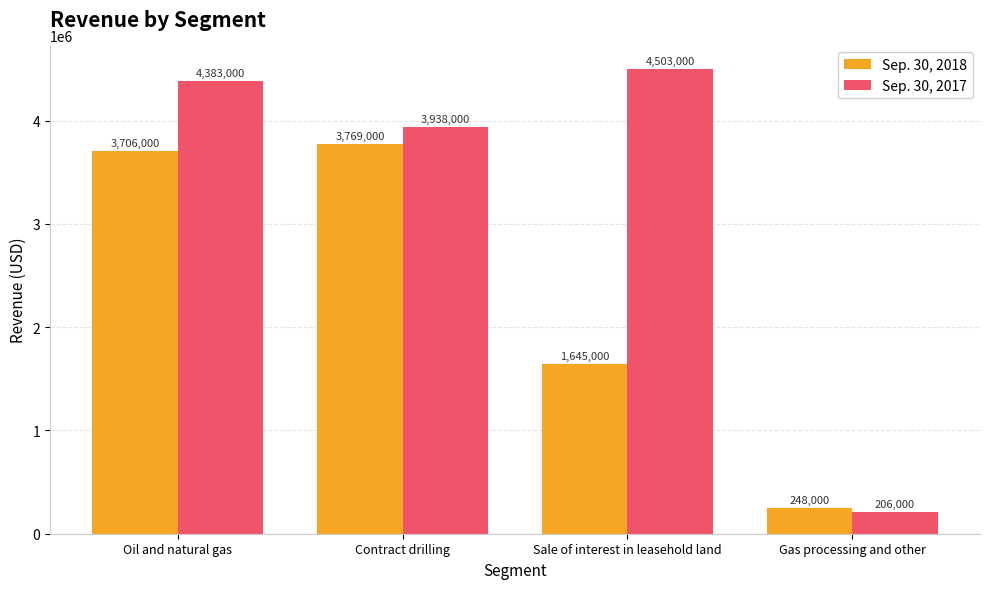

What is the label of the 1st bar from the left?

Oil and natural gas